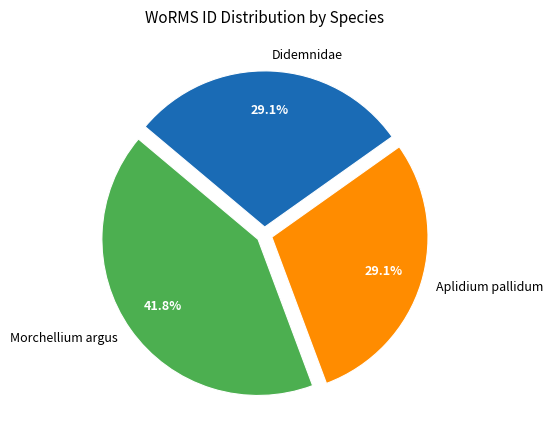

Which category has the biggest portion of the pie?

Morchellium argus